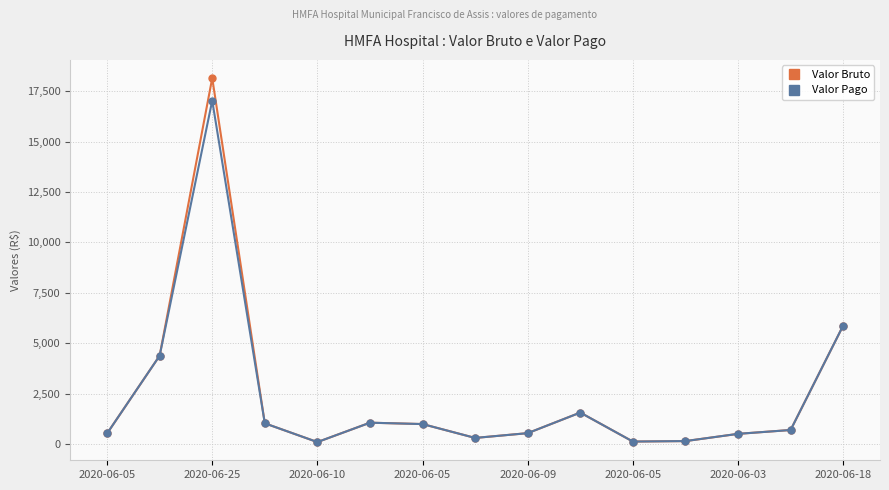

What is the value of the Valor Pago point at the 7th from the left?

1003.1